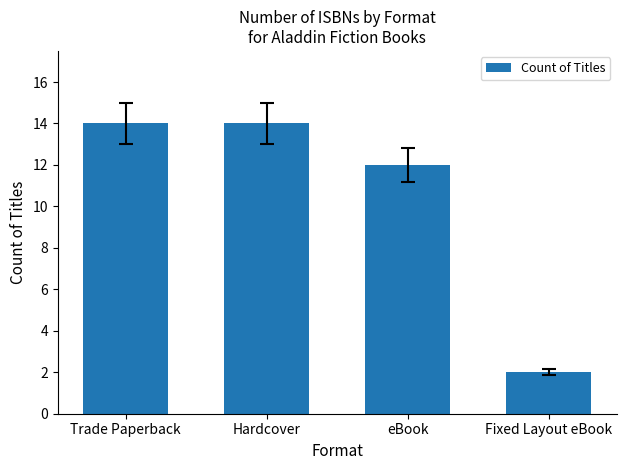

What is the value of the 2nd bar from the left?

14